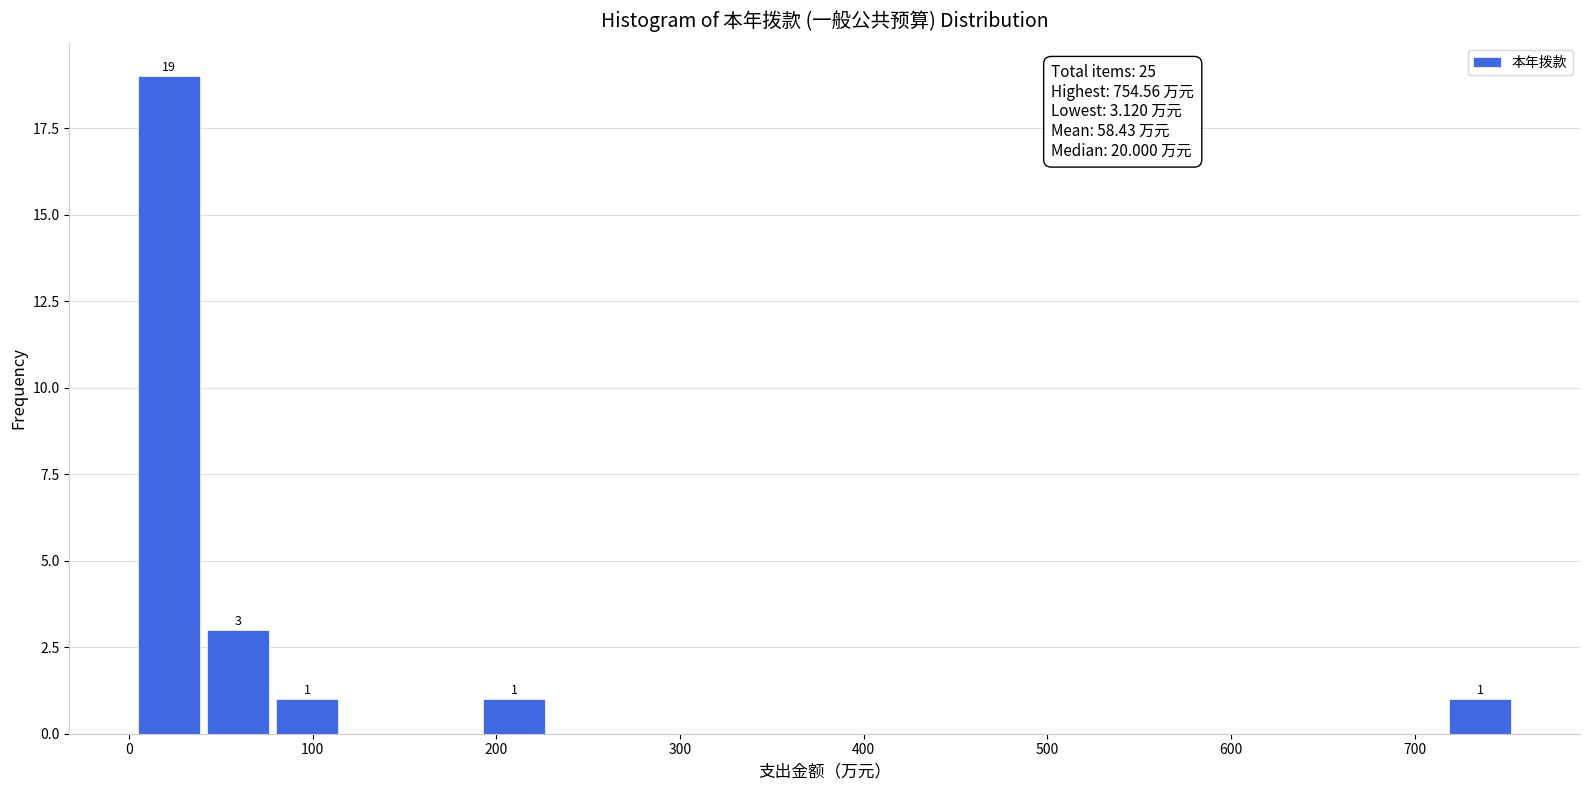

Read against the x-axis, roughly where is the centre of the tallest bar?

20